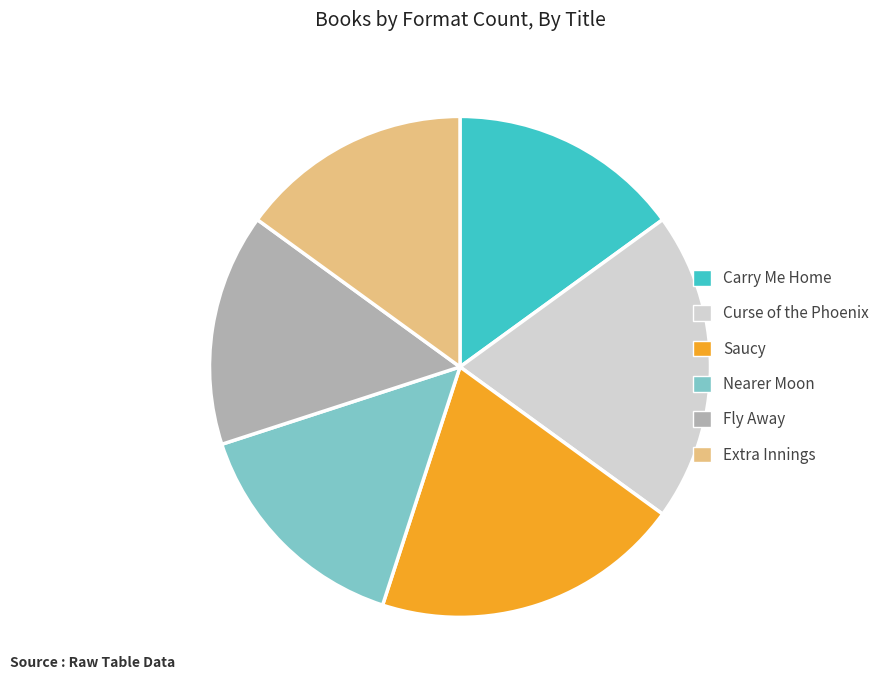

Is the sum of Saucy and Curse of the Phoenix greater than half?

No